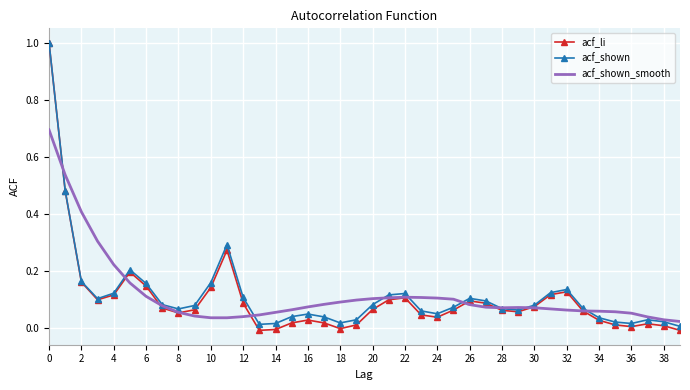

At how many categories does at least one series exceed 0?

40